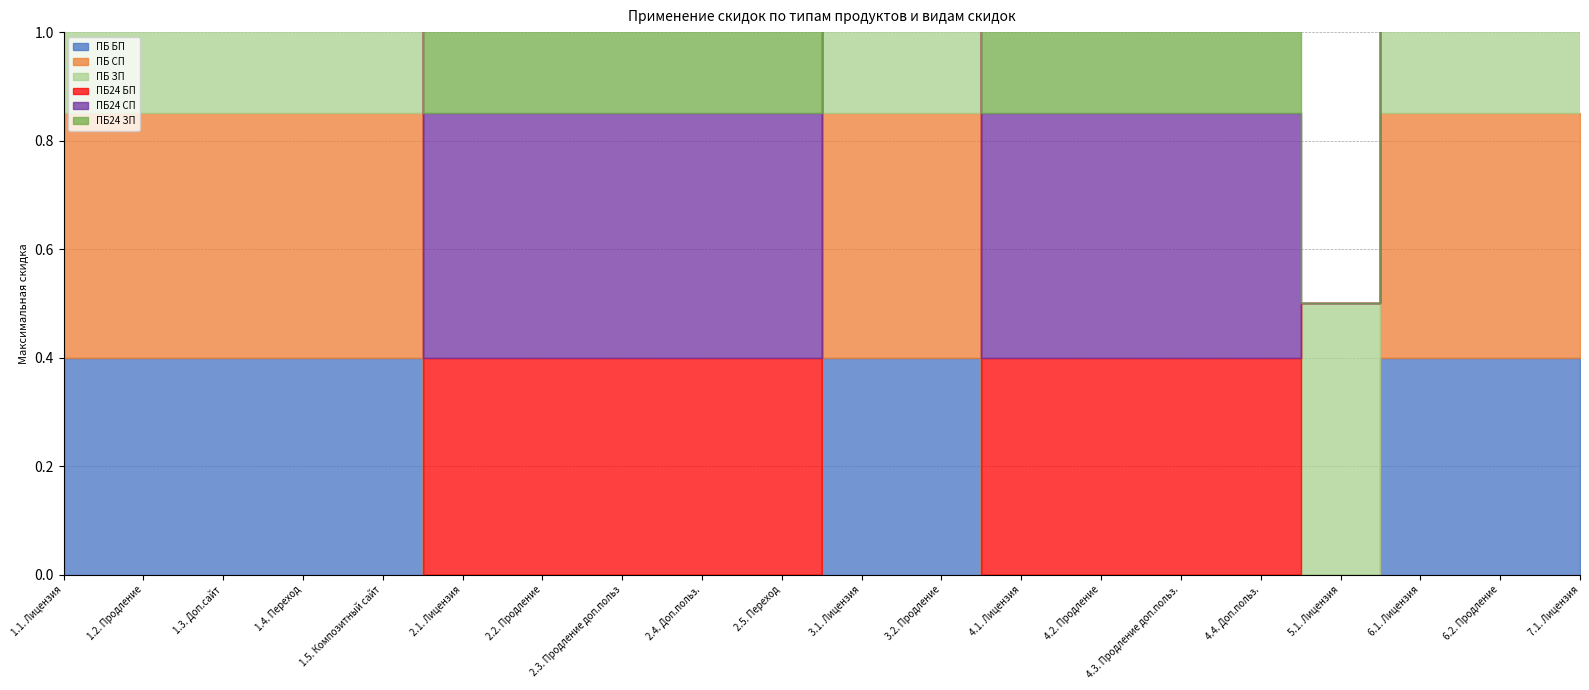

What is the difference between the maximum and minimum values in the ПБ24 СП series?

0.5